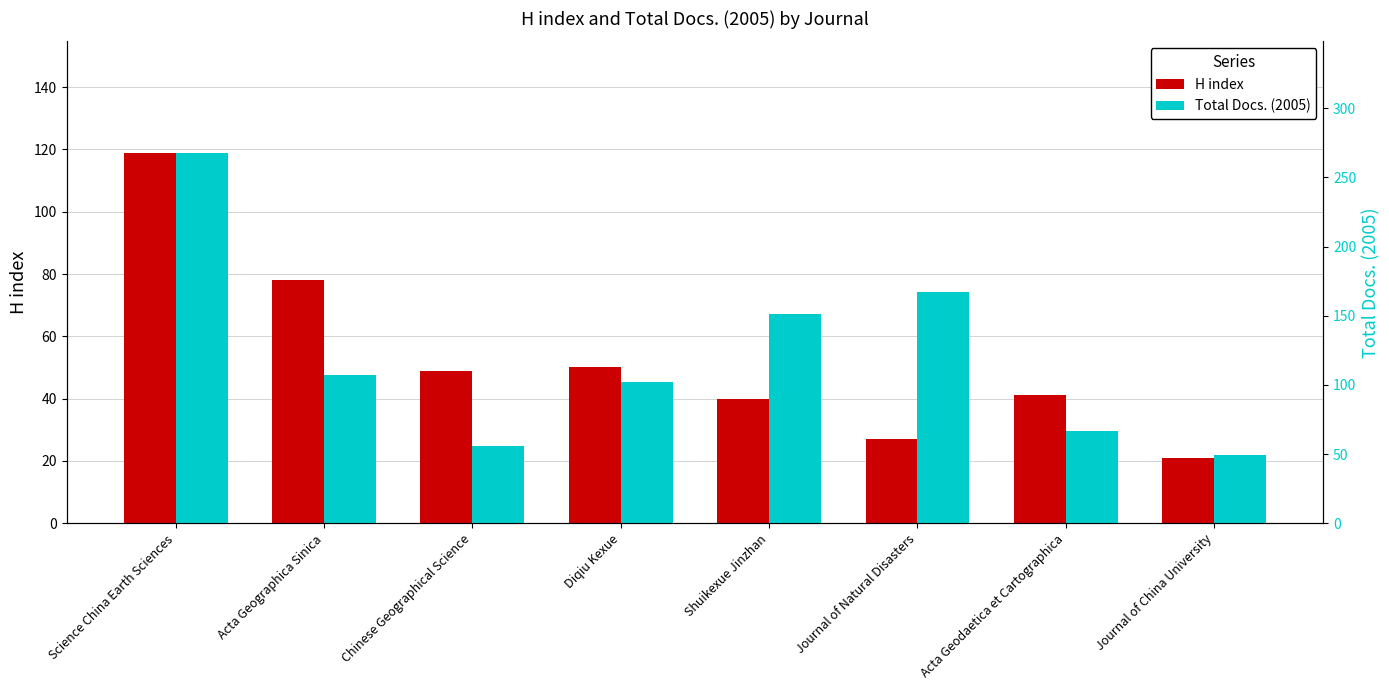

What is the label of the 2nd bar from the left?

Acta Geographica Sinica